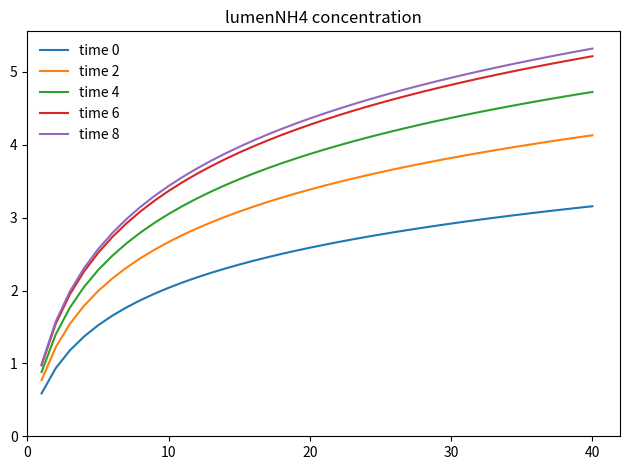

Which series has the widest spread of values?

time 8